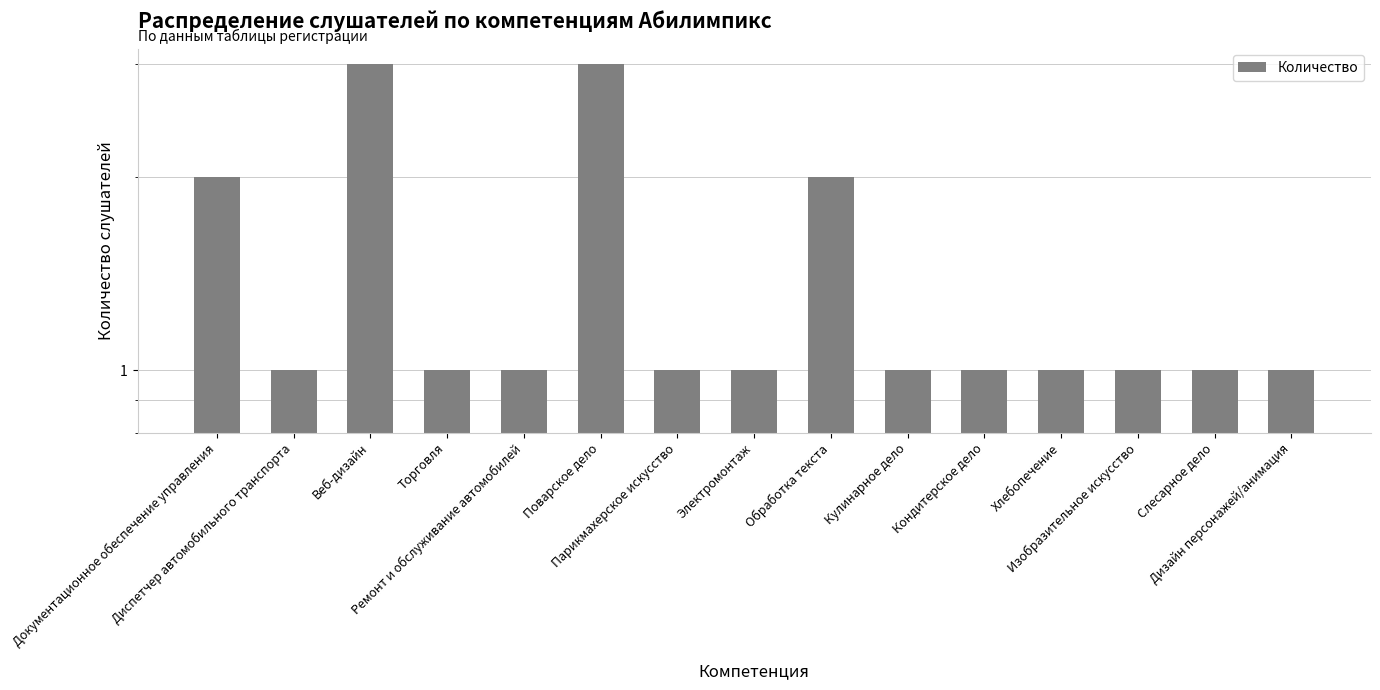

List the labels in order of value, smallest first.

Диспетчер автомобильного транспорта, Торговля, Ремонт и обслуживание автомобилей, Парикмахерское искусство, Электромонтаж, Кулинарное дело, Кондитерское дело, Хлебопечение, Изобразительное искусство, Слесарное дело, Дизайн персонажей/анимация, Документационное обеспечение управления, Обработка текста, Веб-дизайн, Поварское дело